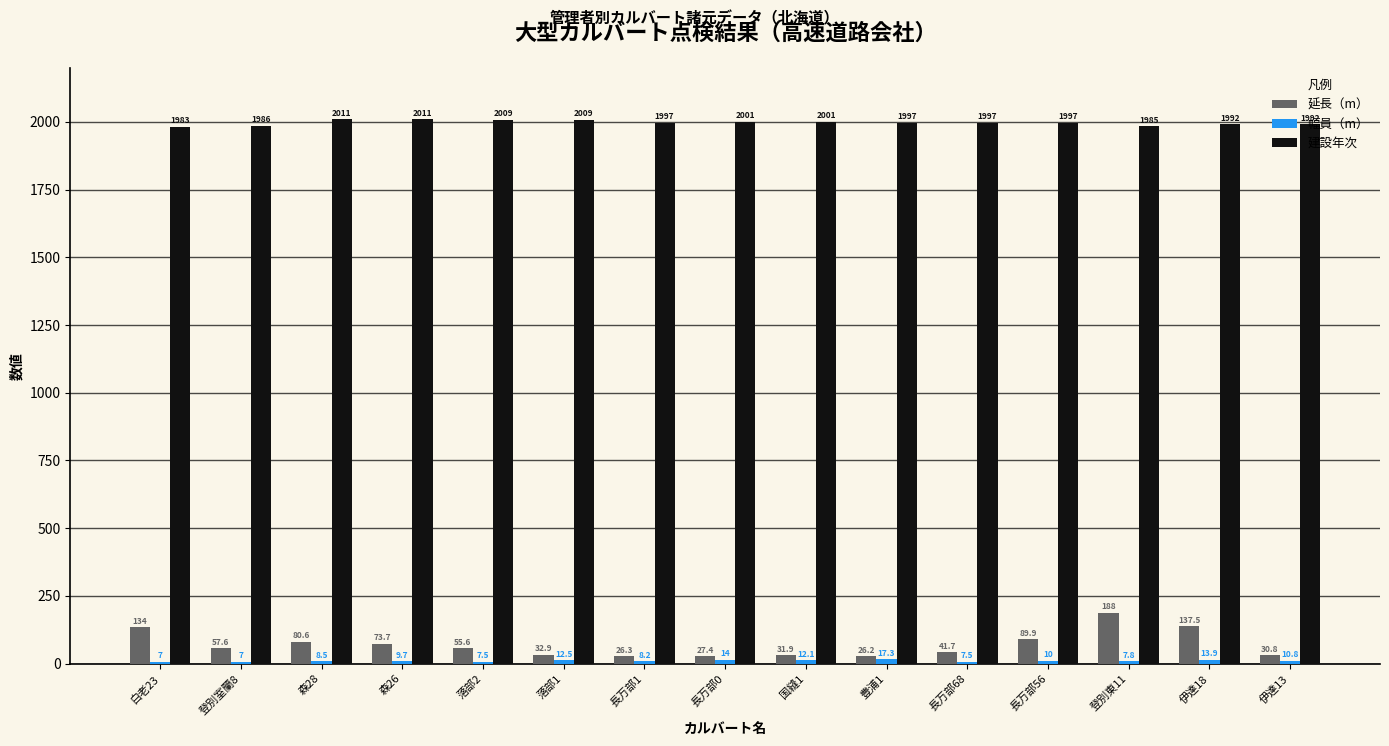

What is the total value across all series at 豊浦1?

2040.5